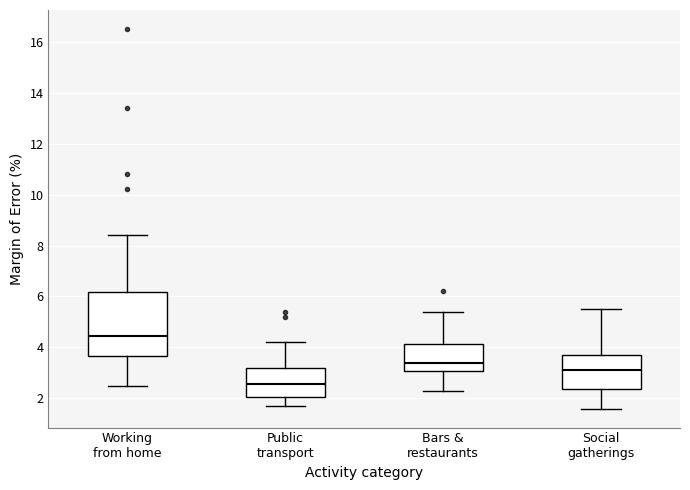

Which box is the tallest, from its lower edge to its upper edge?

Working from home